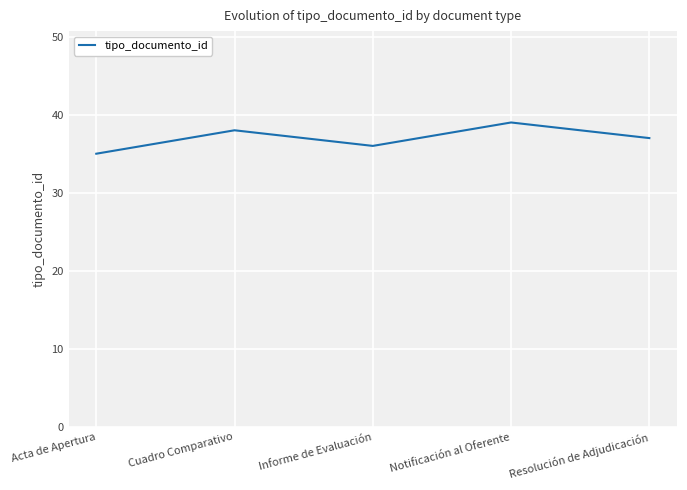

What is the ratio of the value at Resolución de Adjudicación to the value at Acta de Apertura?

1.1